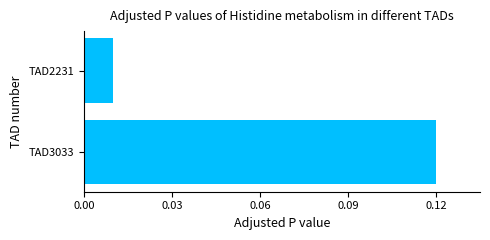

Does the chart contain stacked bars?

No